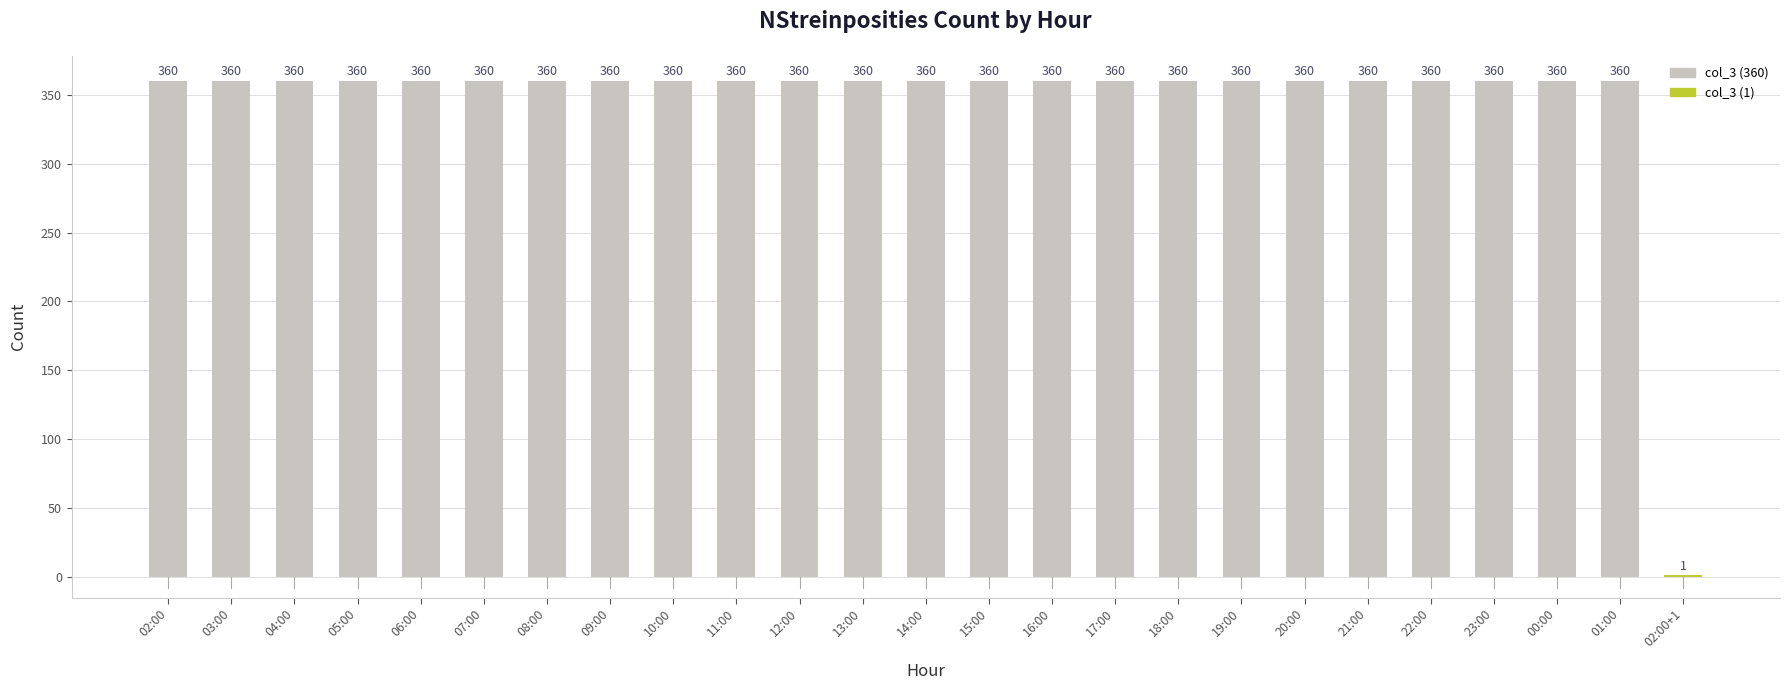

Is it true that the value at 20:00 is 602?

False